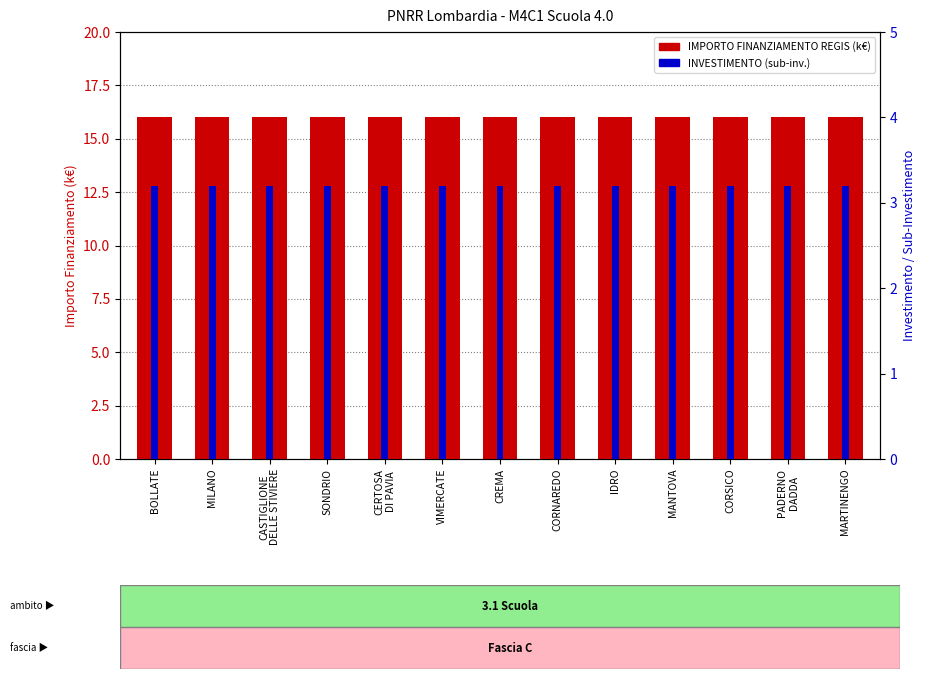

Which series has the largest range (max minus min)?

IMPORTO FINANZIAMENTO REGIS (k€)